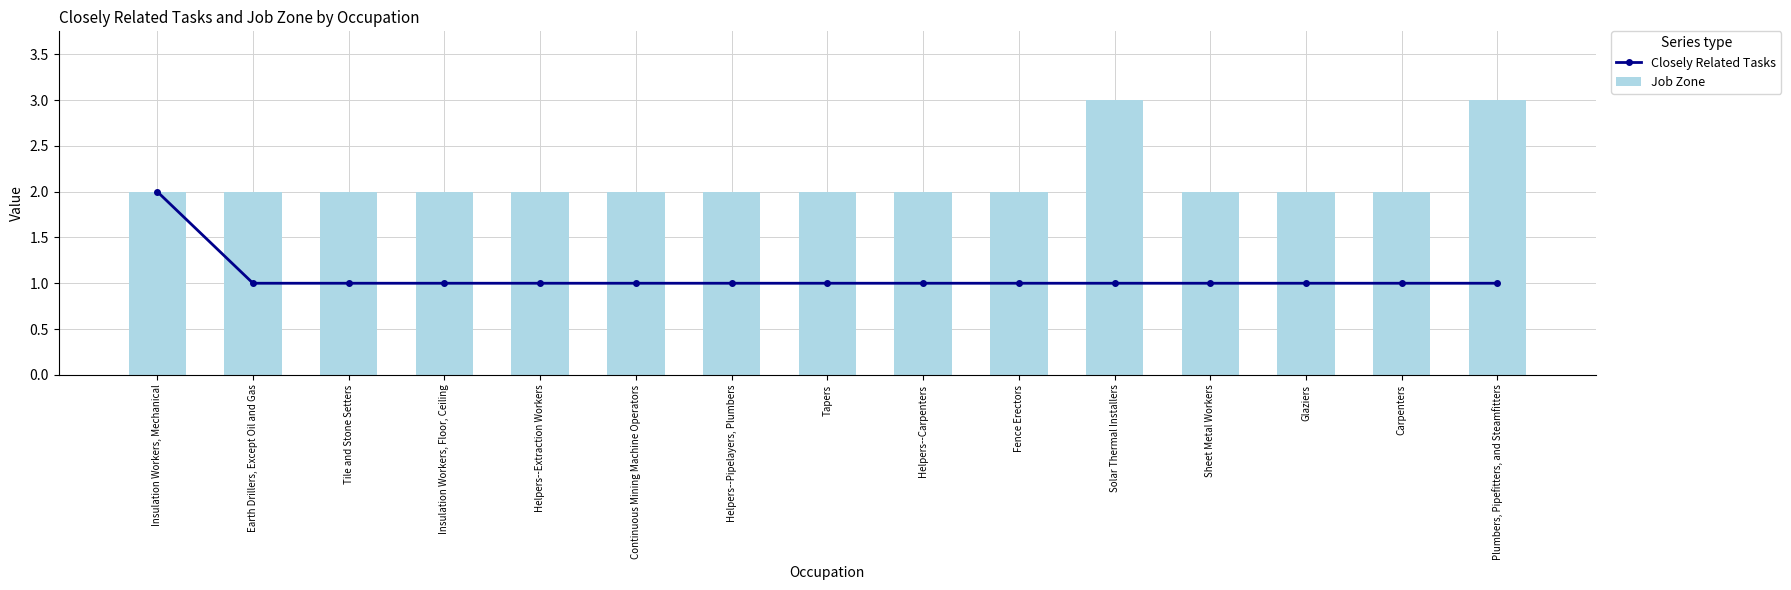

What is the difference between the maximum and minimum values in the Job Zone series?

1